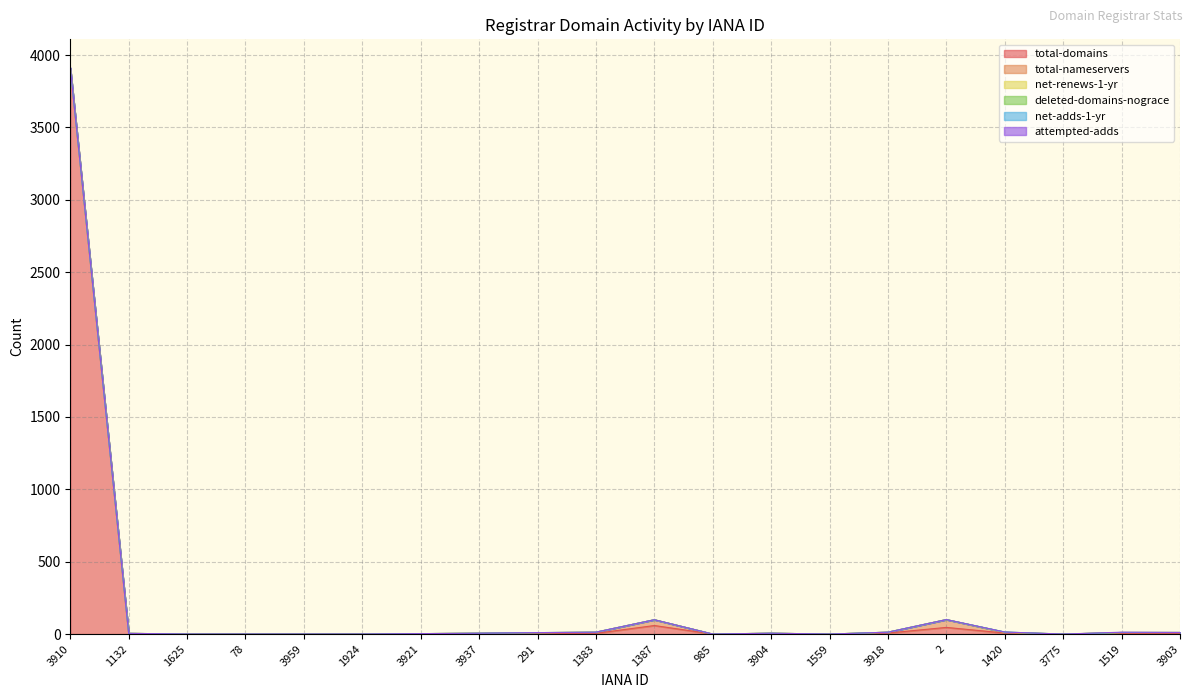

Which category has the highest value in the total-domains series?

3910